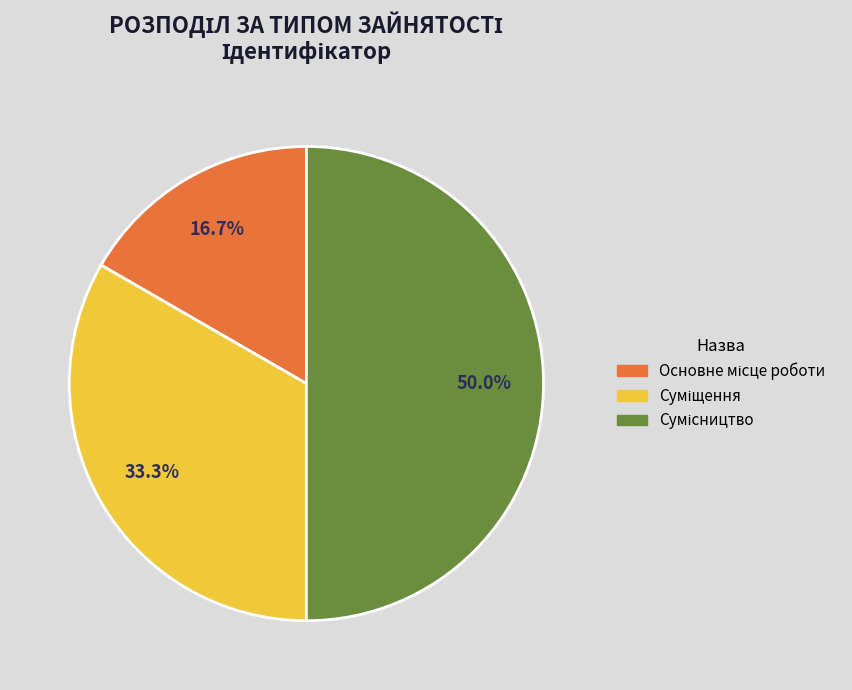

How many segments does this pie chart have?

3